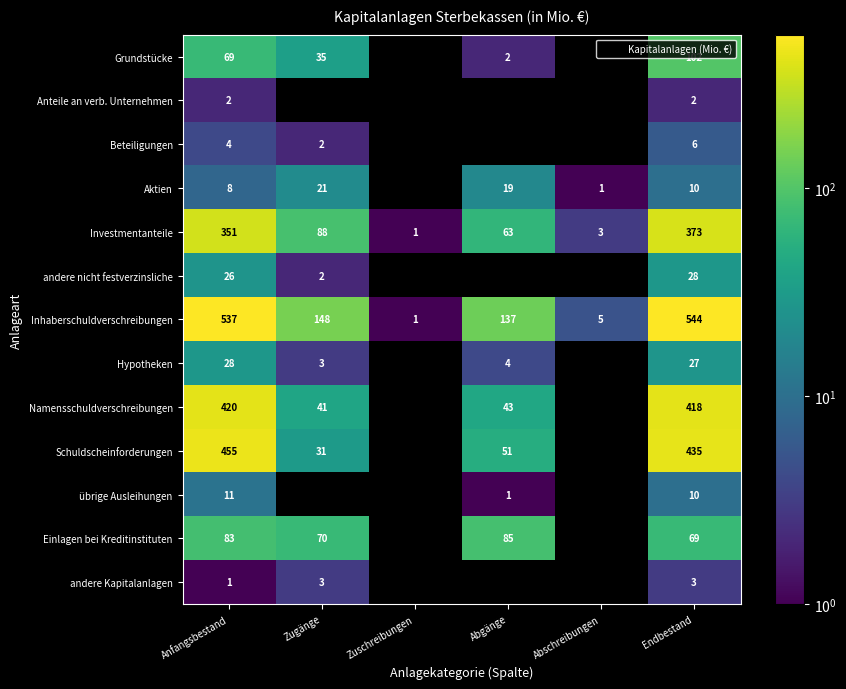

Which has a higher value, Anfangsbestand or Endbestand?

Endbestand